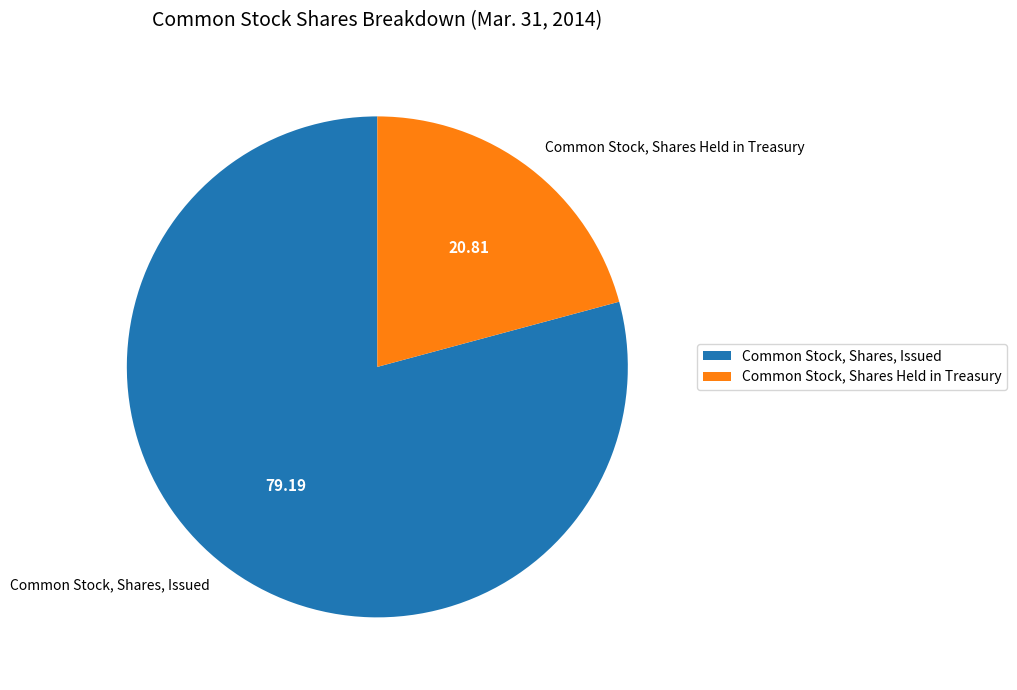

What is the largest slice in the pie chart?

Common Stock, Shares, Issued